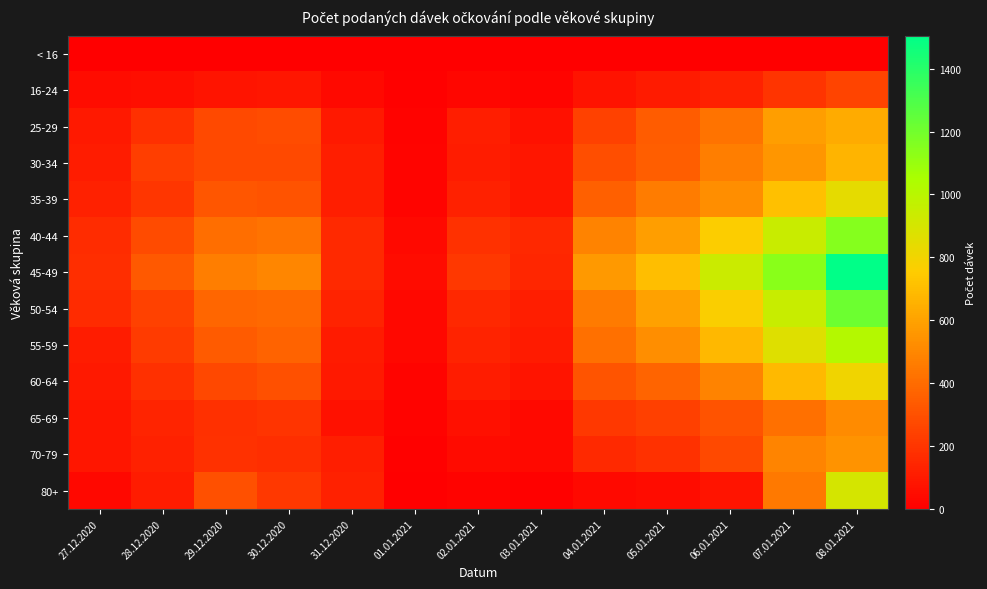

Which series has the widest spread of values?

45-49